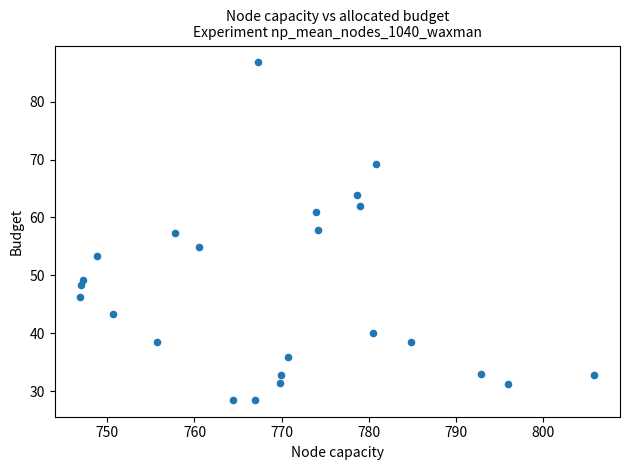

What is the range of X values (max minus min)?

59.0